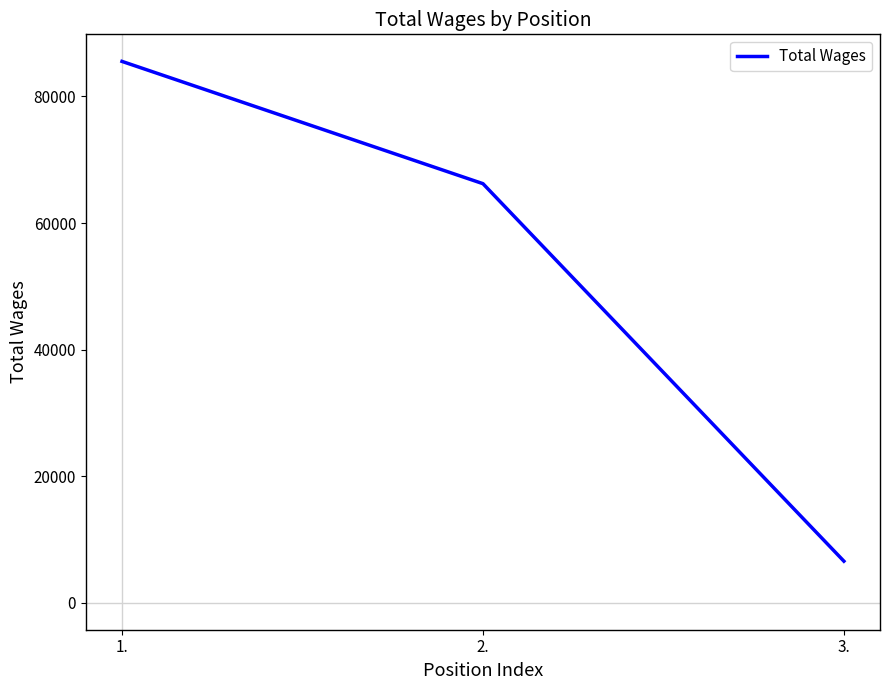

How many distinct data groups are displayed?

1